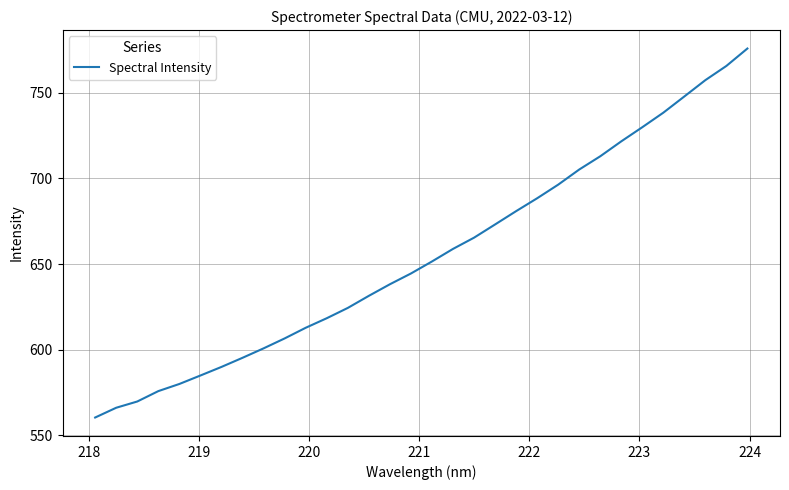

What is the maximum value shown in the chart?

775.7